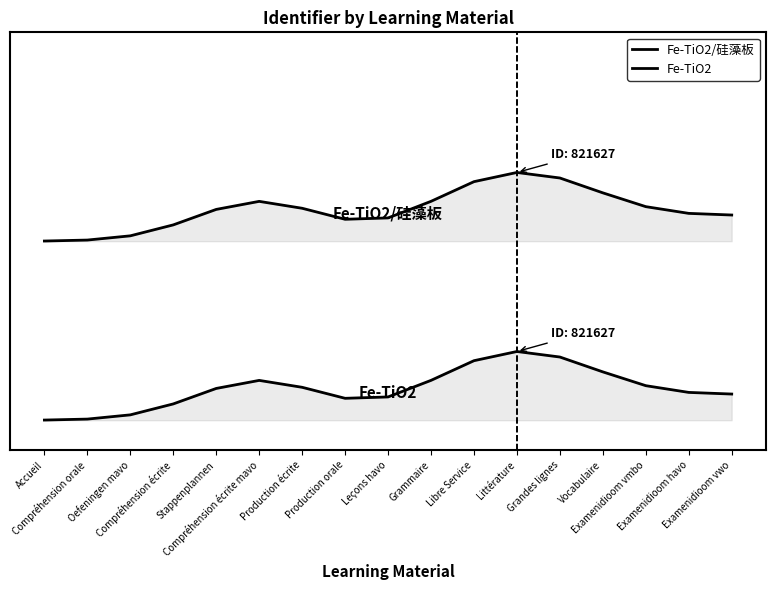

Where is the first local minimum for Fe-TiO2/硅藻板?

Production orale